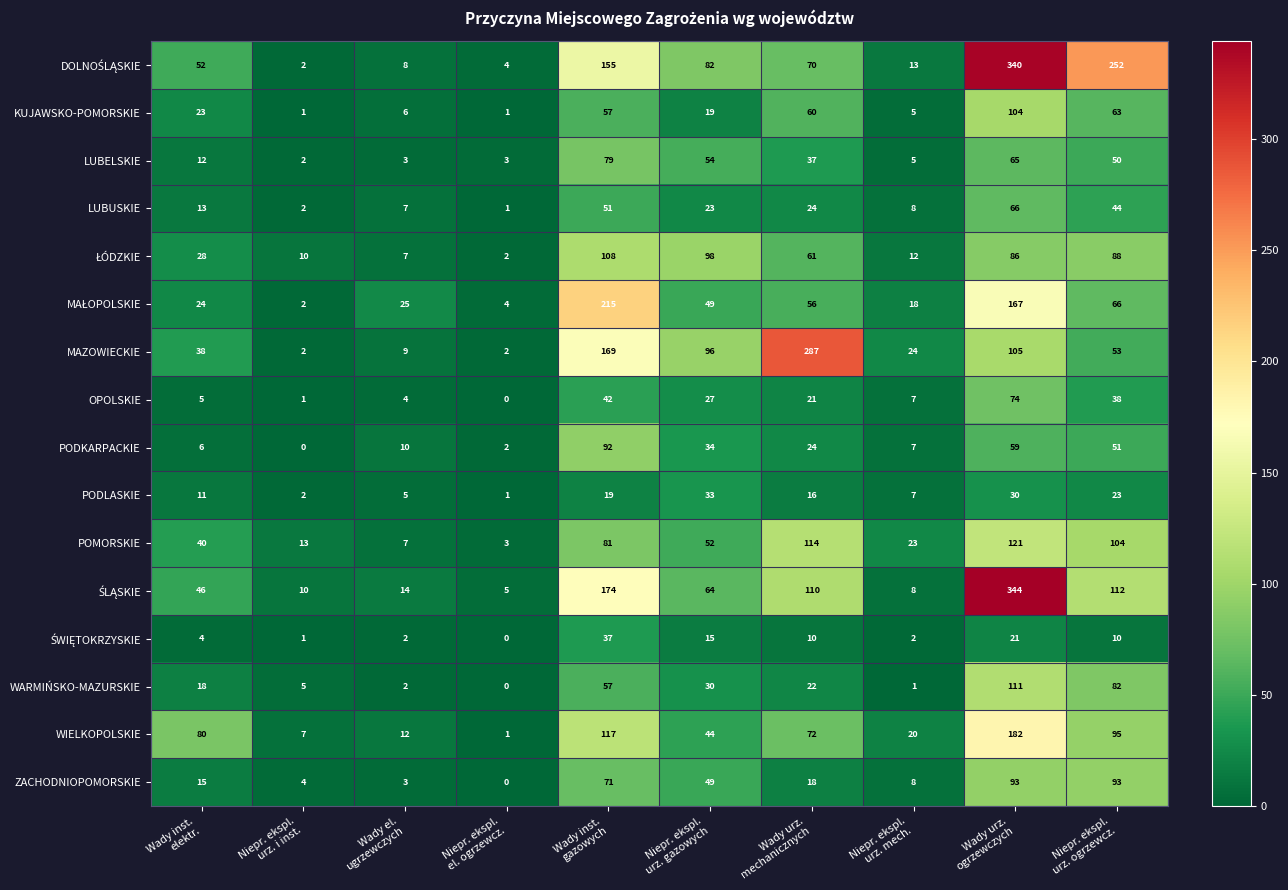

What is the difference between the second highest and minimum values in the POMORSKIE series?

111